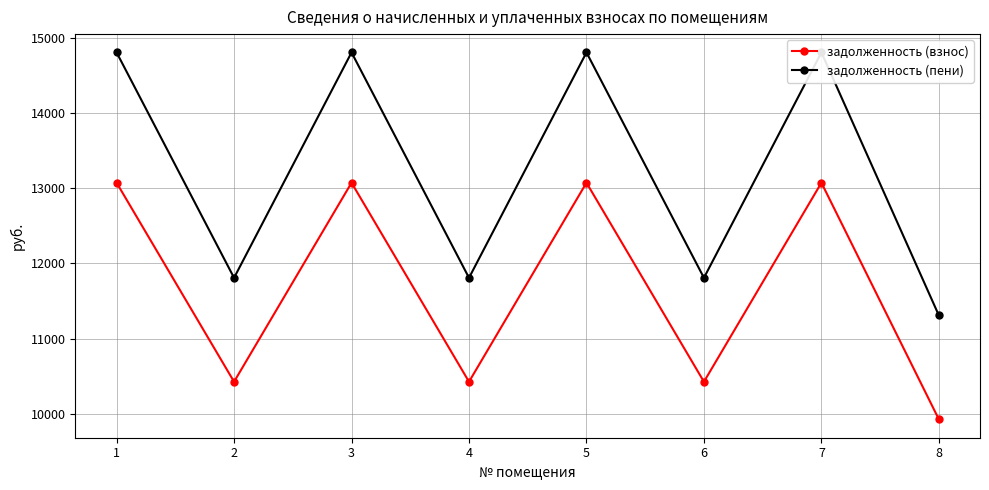

What is the sum of the задолженность (взнос) values at 4 and 6?

20852.2